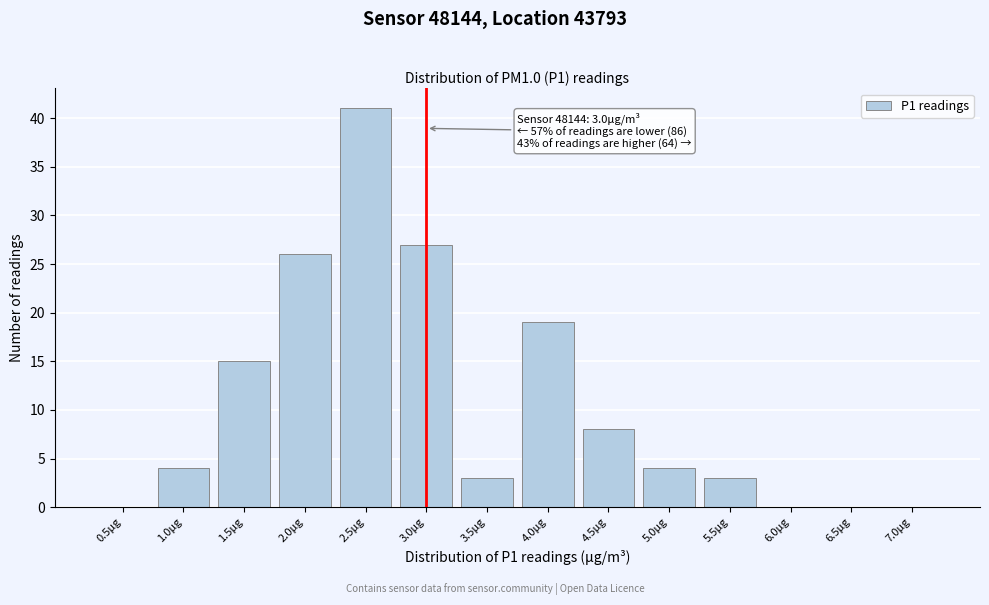

Reading right to left, extract all data points from this chart.

7.0μg=0	6.5μg=0	6.0μg=0	5.5μg=3	5.0μg=4	4.5μg=8	4.0μg=19	3.5μg=3	3.0μg=27	2.5μg=41	2.0μg=26	1.5μg=15	1.0μg=4	0.5μg=0